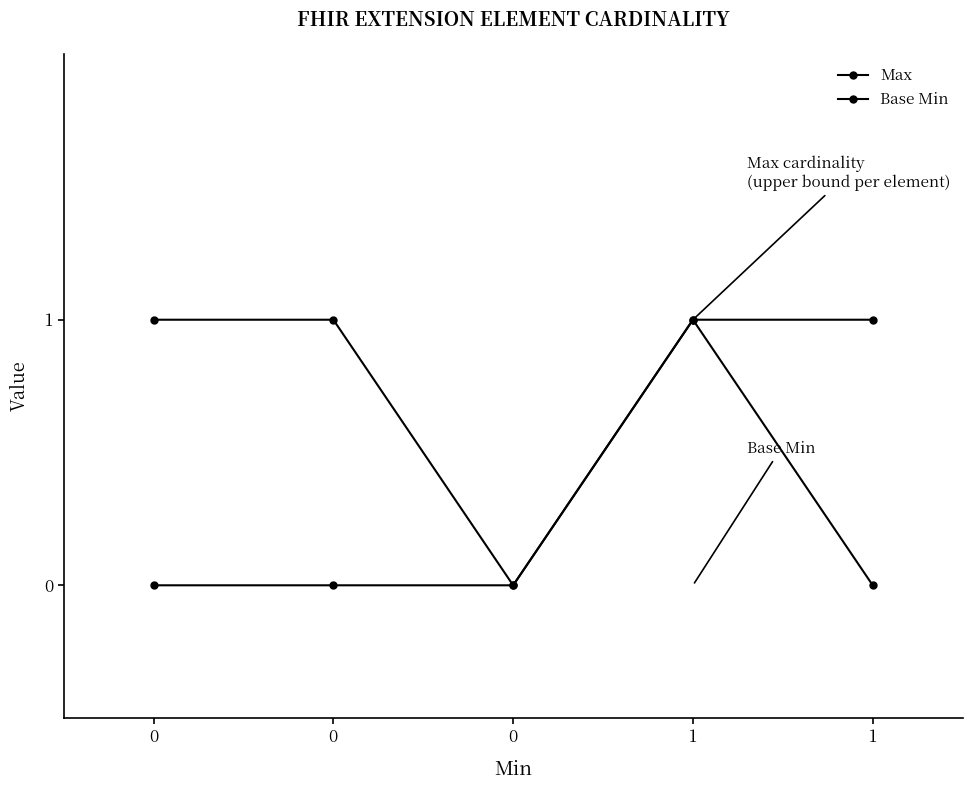

What value does the Max series have at 1?

1